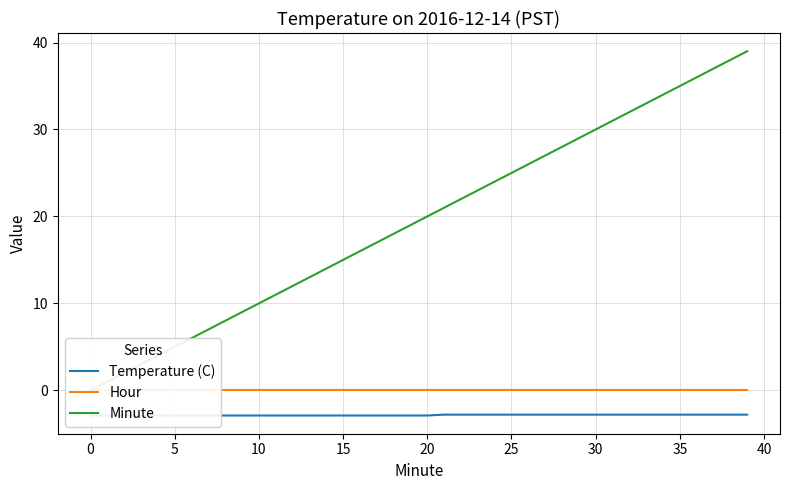

Which series has the largest total across all categories?

Minute